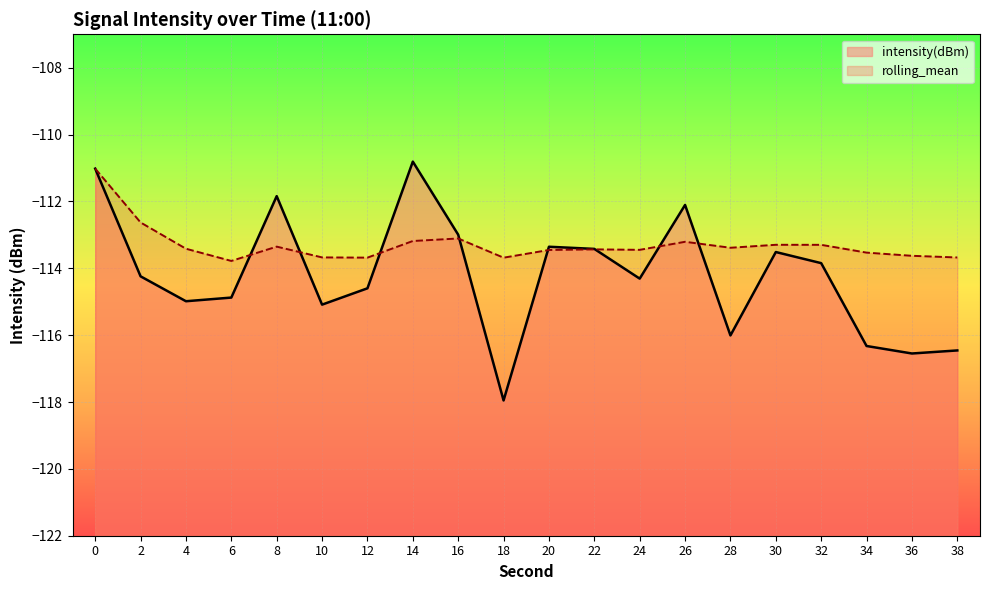

True or false: intensity(dBm) and rolling_mean cross at least once.

True